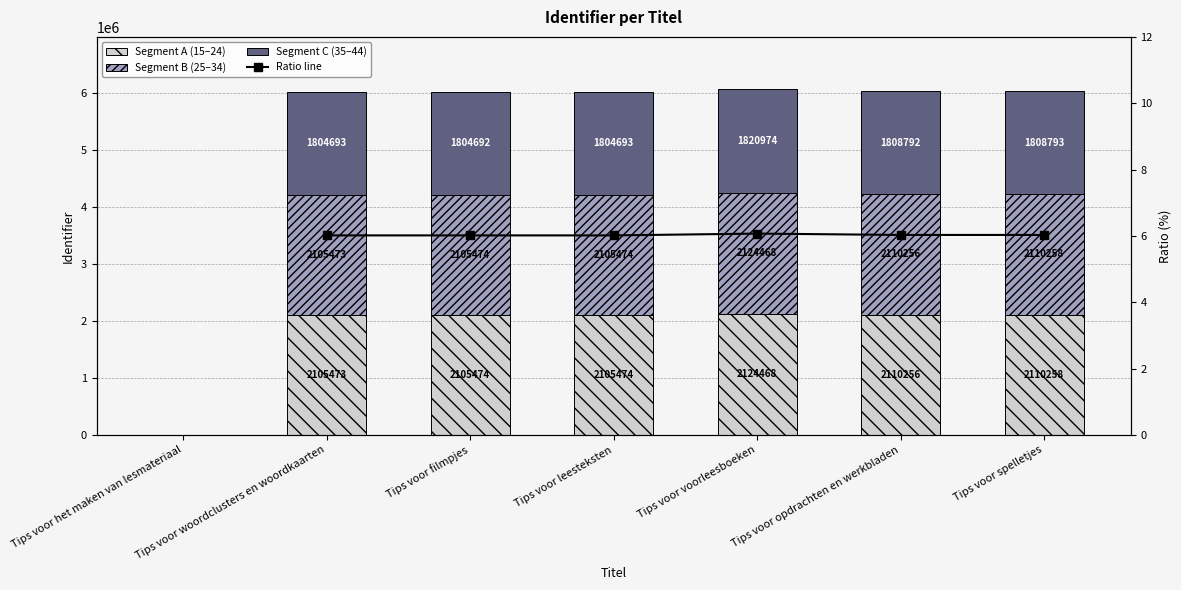

List the labels in order of value, smallest first.

Tips voor het maken van lesmateriaal, Tips voor woordclusters en woordkaarten, Tips voor filmpjes, Tips voor leesteksten, Tips voor opdrachten en werkbladen, Tips voor spelletjes, Tips voor voorleesboeken